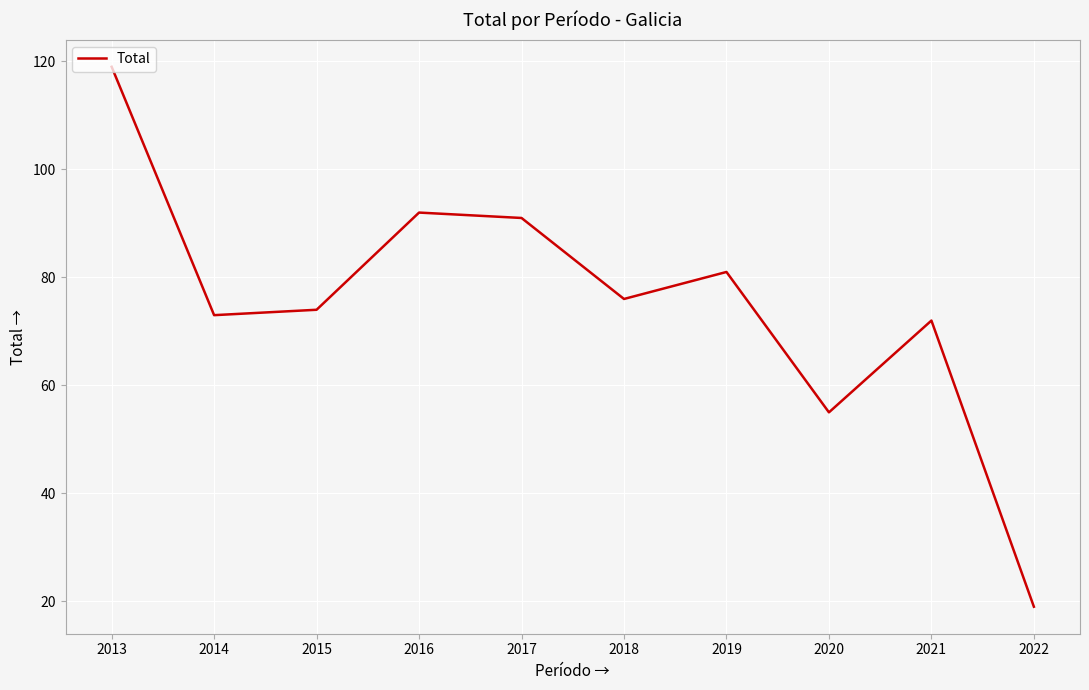

Where is the first local minimum?

2014